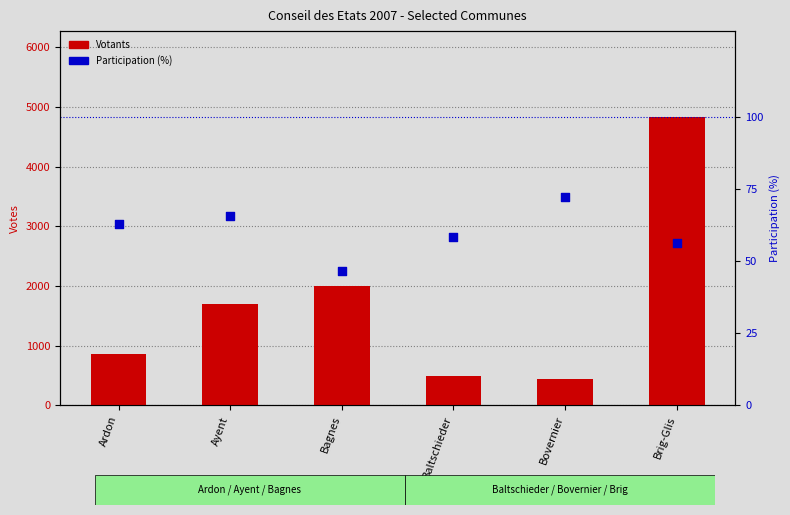

Which series has the largest total across all categories?

Votants